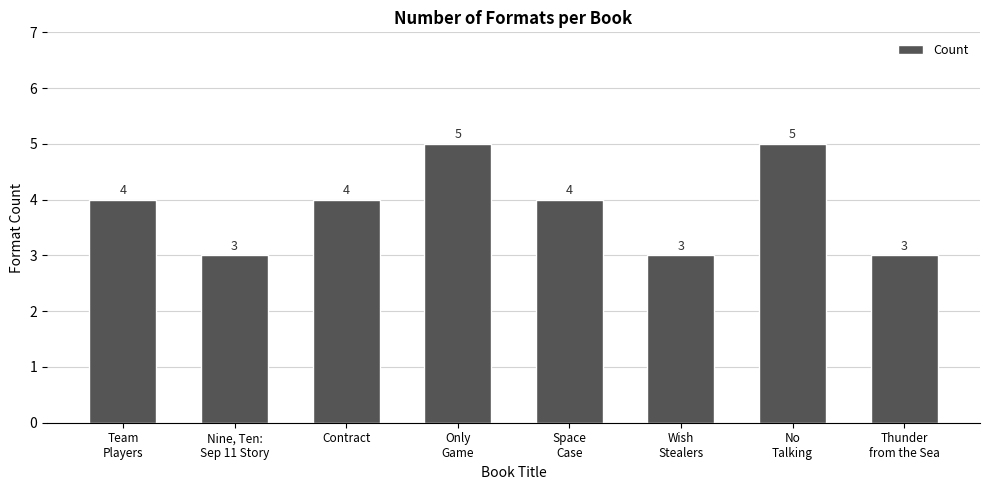

Are the bars grouped side by side (vs. stacked)?

No